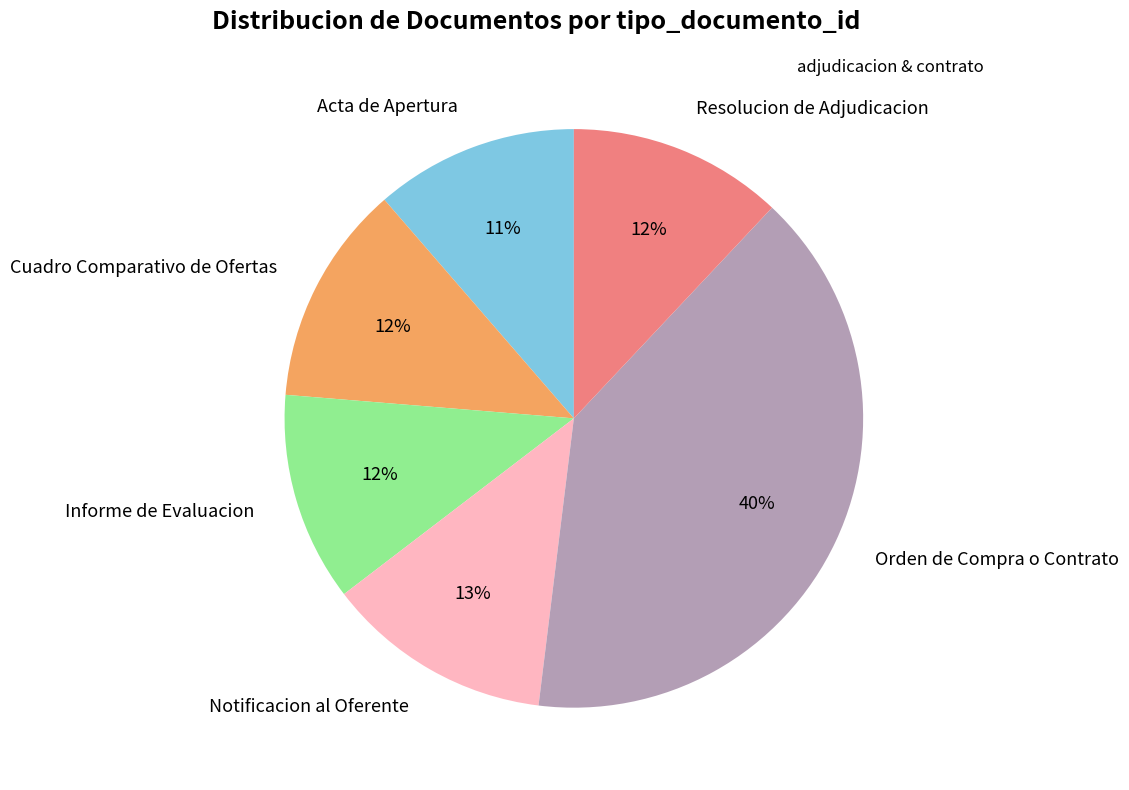

Combined, do Orden de Compra o Contrato and Acta de Apertura account for over 50%?

Yes